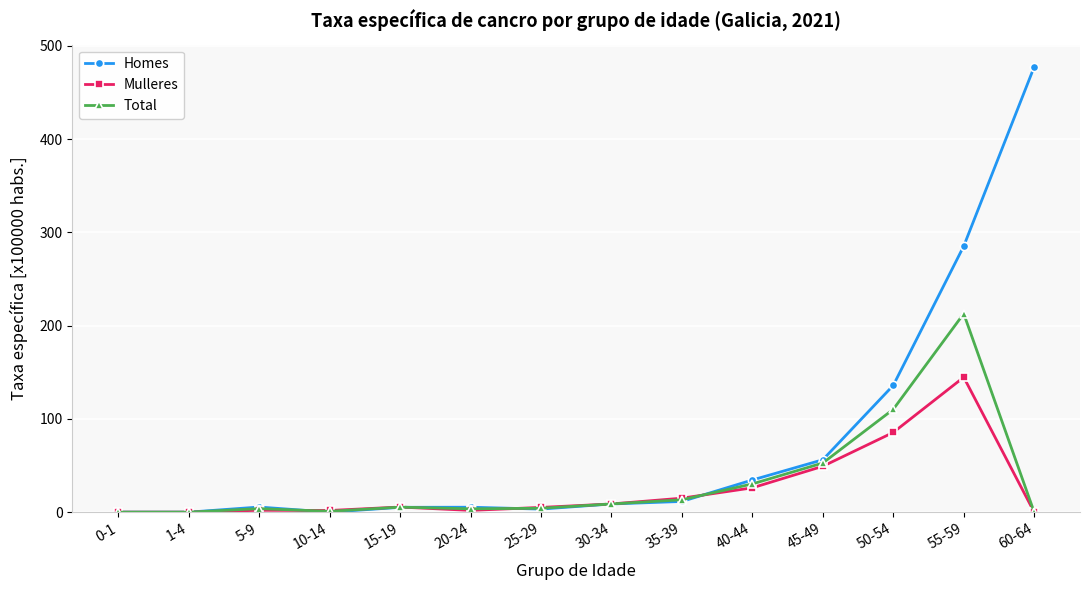

Rank the series by their maximum value, from highest to lowest.

Homes, Total, Mulleres